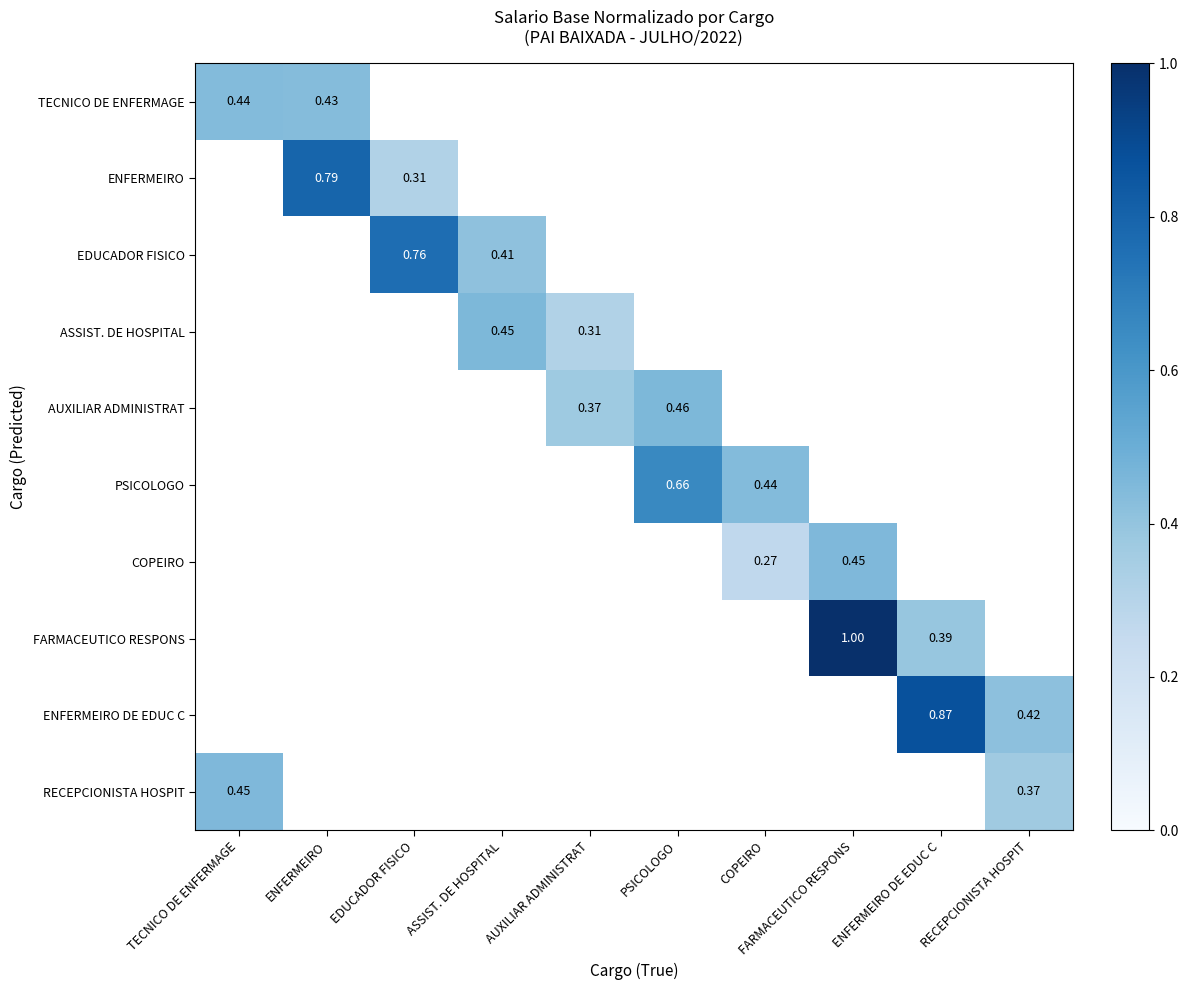

Is the value of AUXILIAR ADMINISTRAT at PSICOLOGO greater than the value of ENFERMEIRO DE EDUC C at ENFERMEIRO DE EDUC C?

No